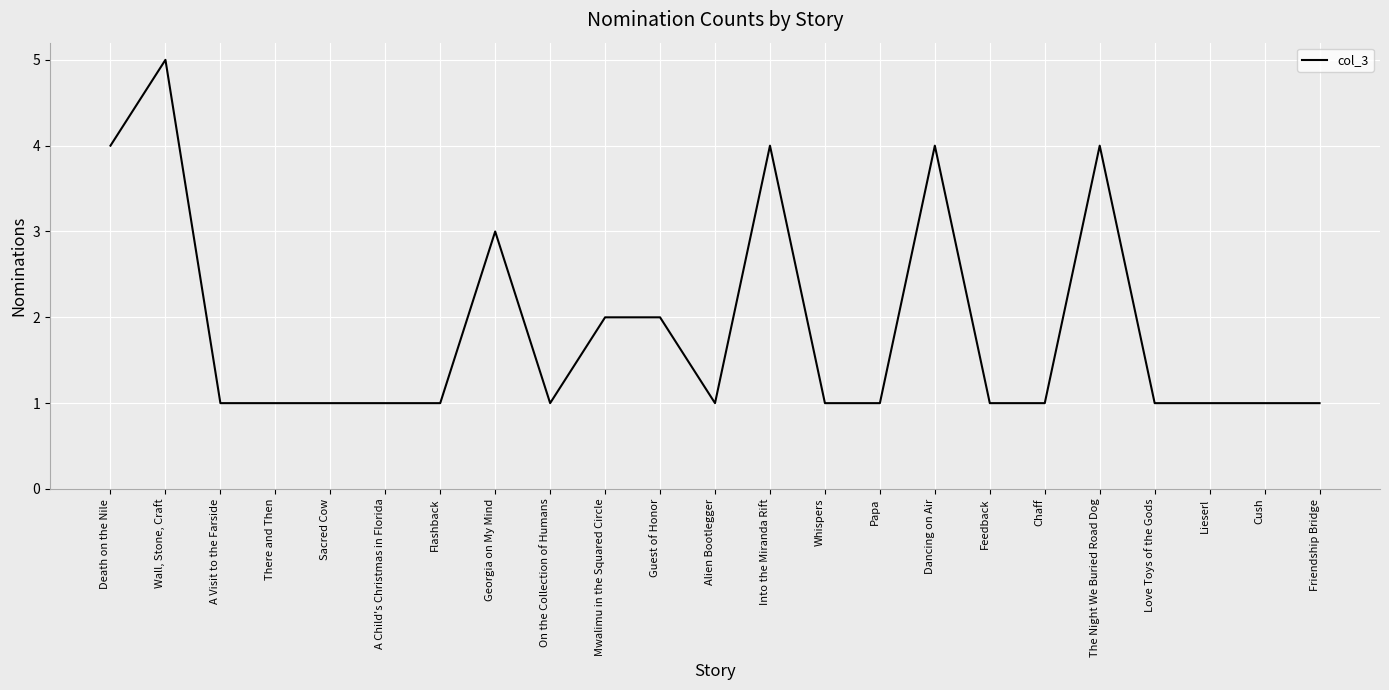

What is the change in value from Georgia on My Mind to Cush?

-2